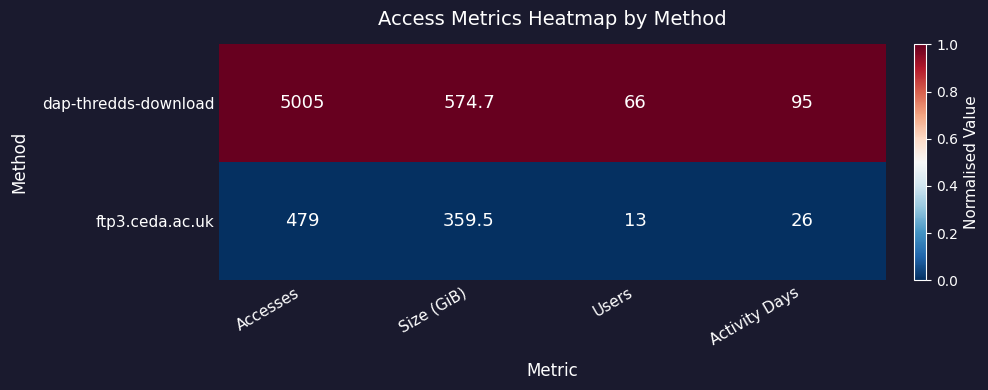

Is the value of ftp3.ceda.ac.uk at Accesses greater than the value of dap-thredds-download at Accesses?

No